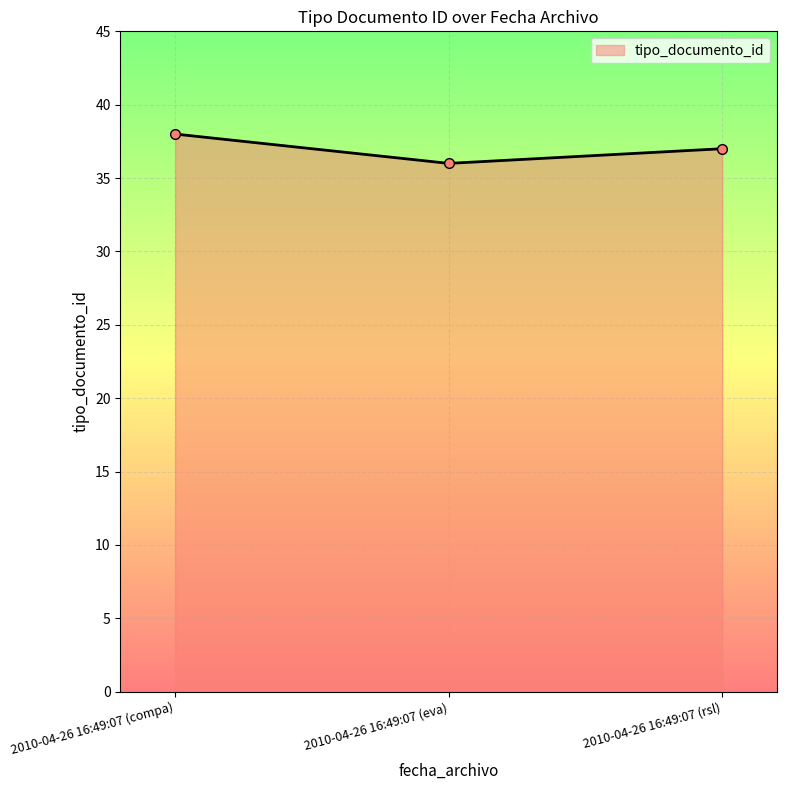

Read the value at 2010-04-26 16:49:07 (compa).

38